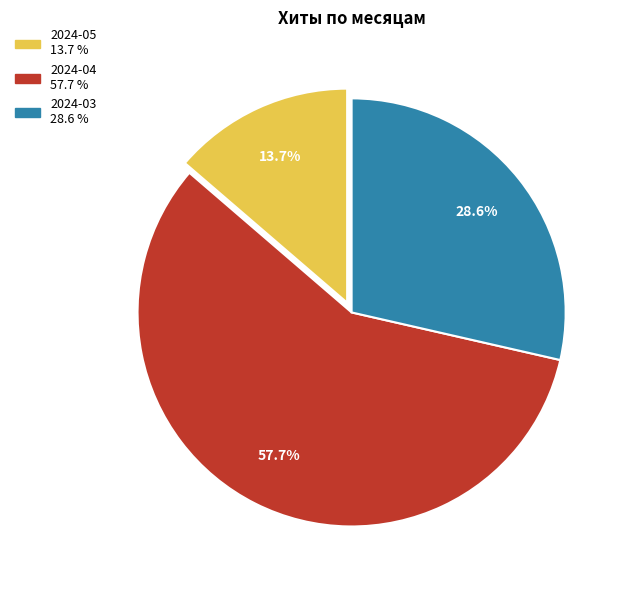

Is there any slice that represents more than half of the pie?

Yes